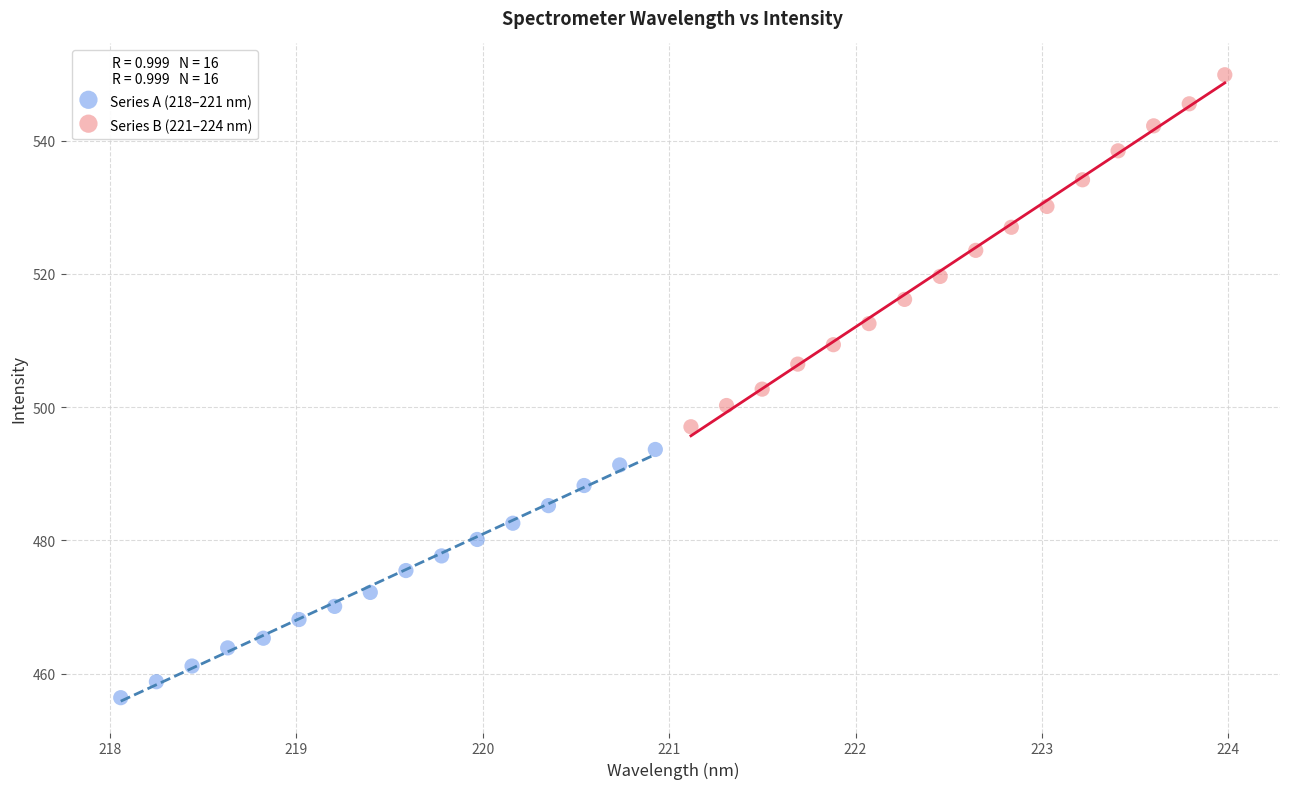

Which series reaches the maximum Y coordinate?

Series B (221–224 nm)